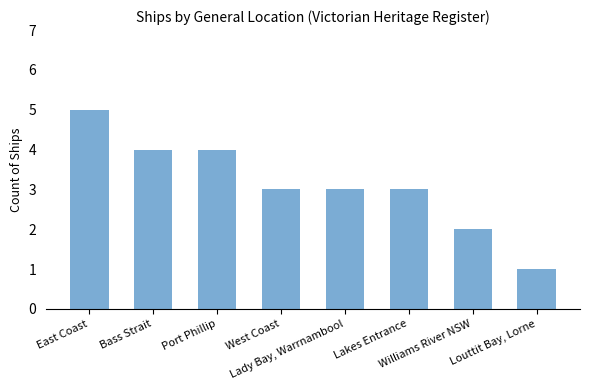

Which category has the highest value across all series?

East Coast